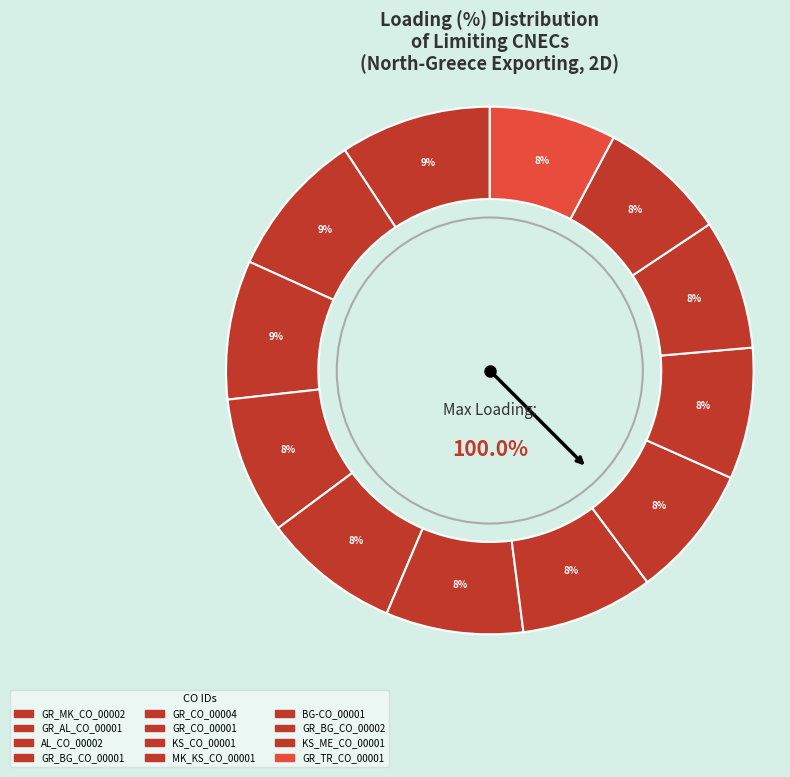

Which slice is the largest?

GR_MK_CO_00002